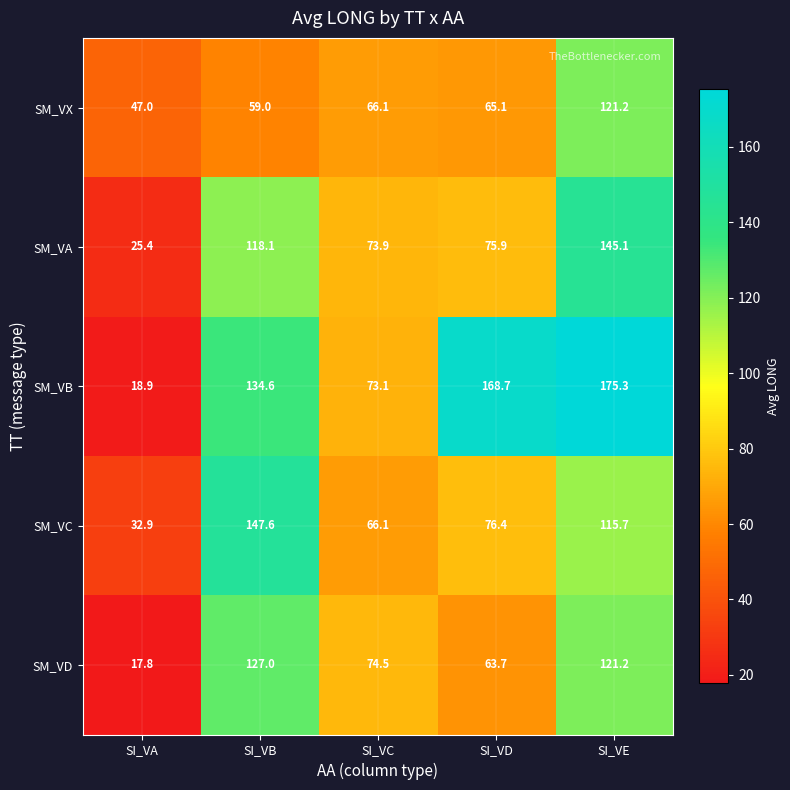

Is it true that SM_VC equals 192.8 at SI_VB?

False